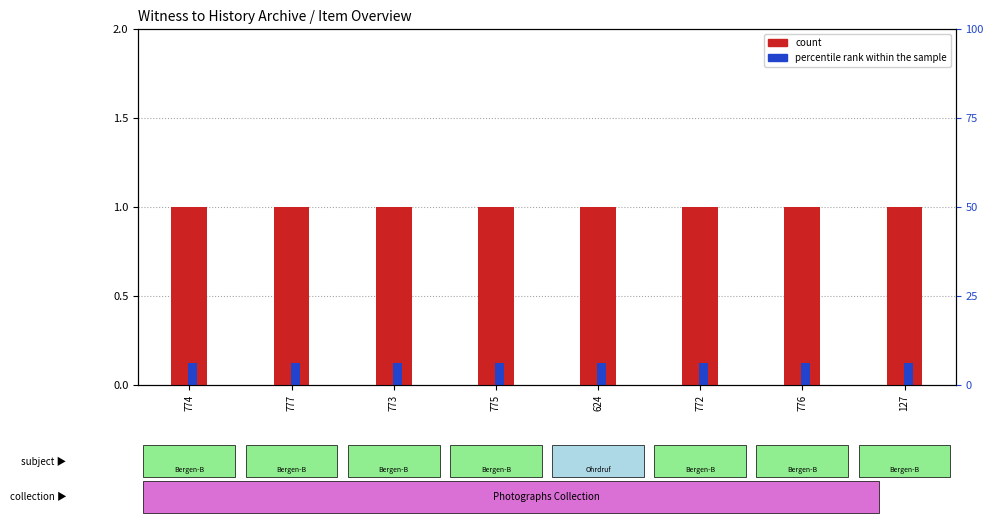

Reading left to right, what are all the values shown in this chart?

count: 774=1.0	777=1.0	773=1.0	775=1.0	624=1.0	772=1.0	776=1.0	127=1.0
percentile rank within the sample: 774=0.1	777=0.1	773=0.1	775=0.1	624=0.1	772=0.1	776=0.1	127=0.1